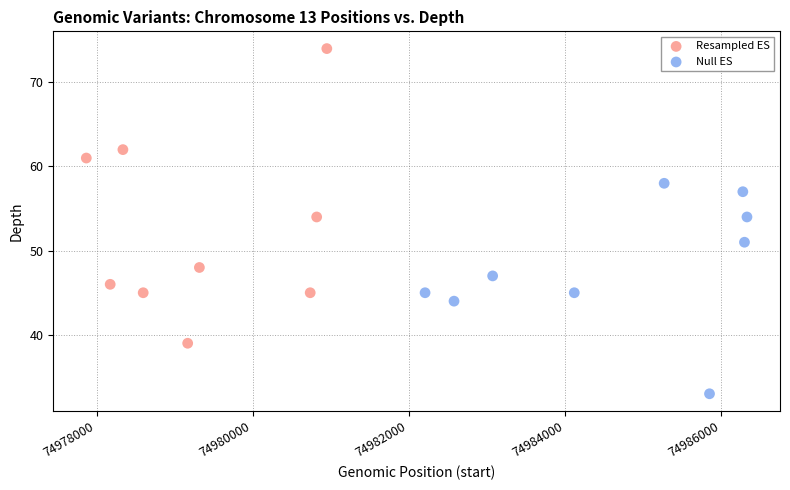

Which series contains the highest Y value?

Resampled ES